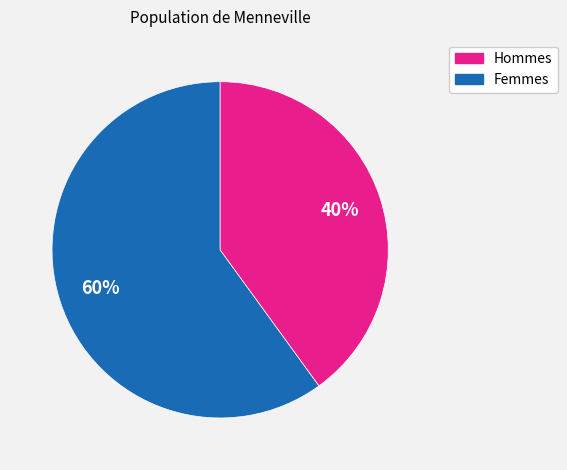

To the nearest percent, what is the average slice percentage?

50%